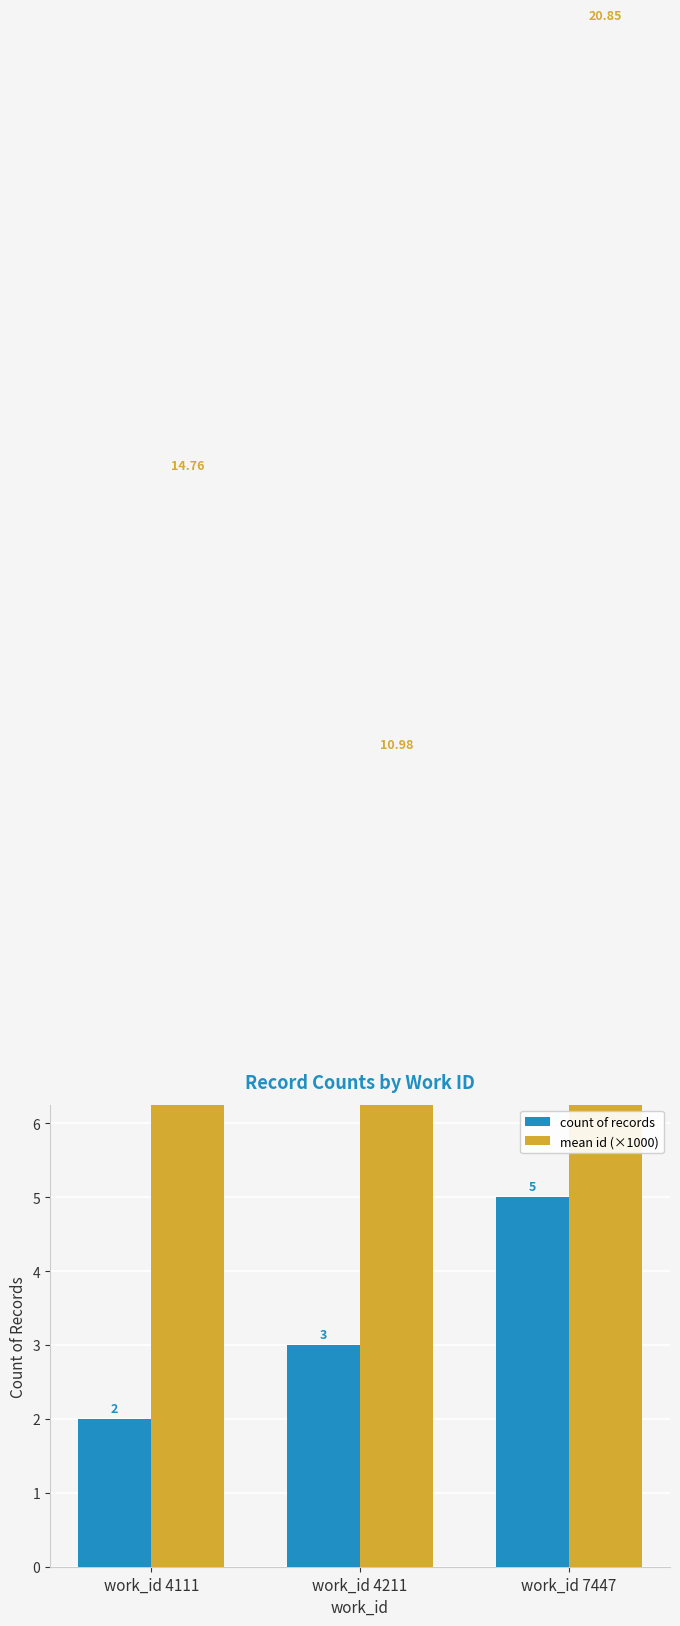

At which category is the sum across all series the highest?

work_id 7447